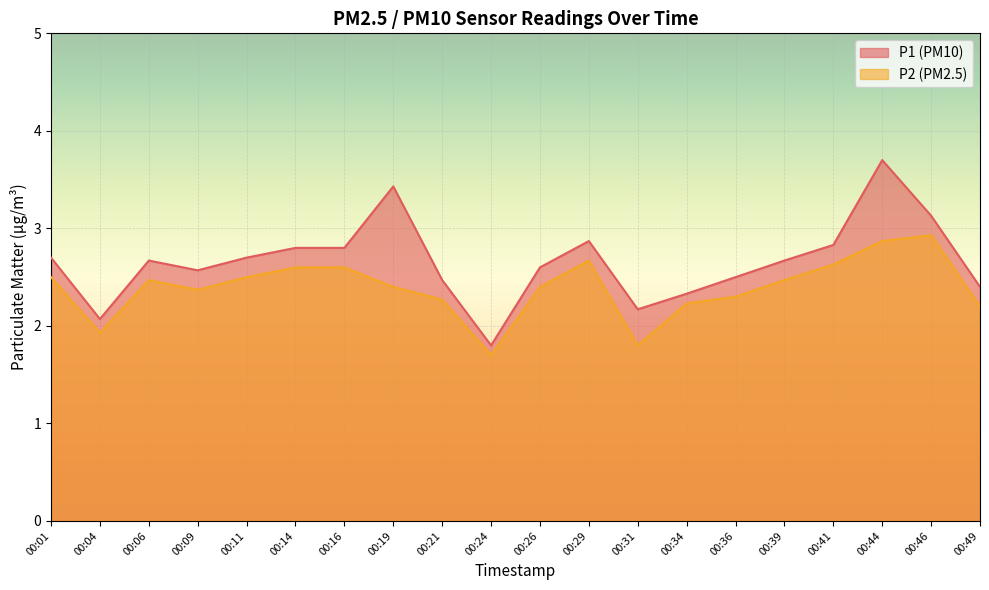

True or false: P1 has a value of 0.8 at 00:26.

False